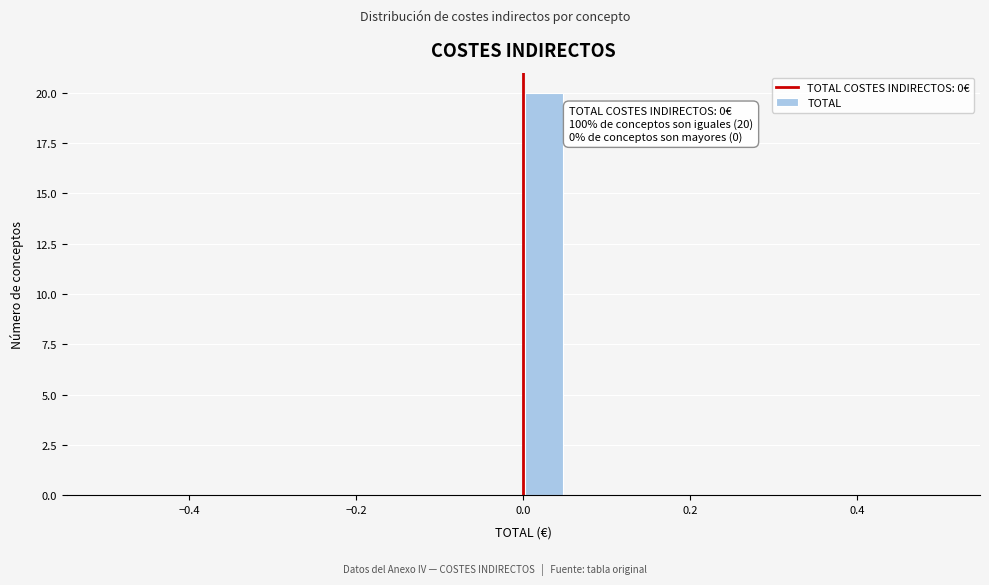

Read against the x-axis, roughly where is the centre of the tallest bar?

0.02